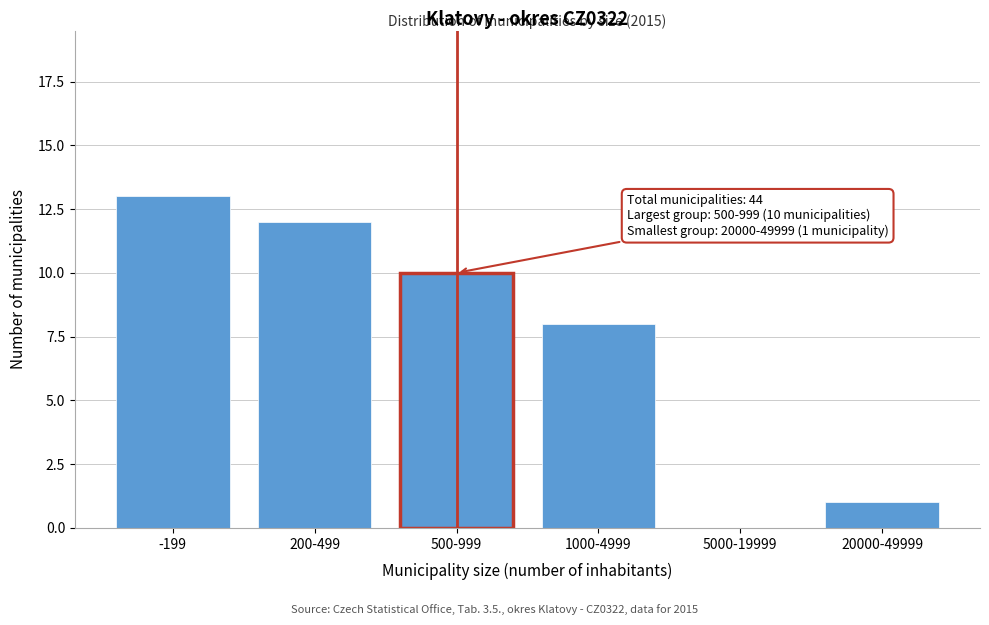

Reading left to right, transcribe all the data shown in this chart.

-199=13	200-499=12	500-999=10	1000-4999=8	5000-19999=0	20000-49999=1